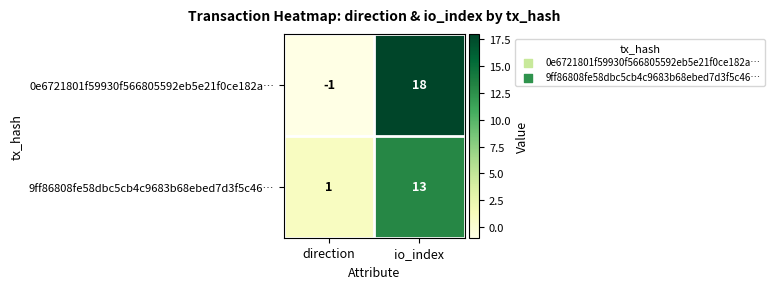

What is the average value of the 9ff86808fe58dbc5cb4c9683b68ebed7d3f5c46… series?

7